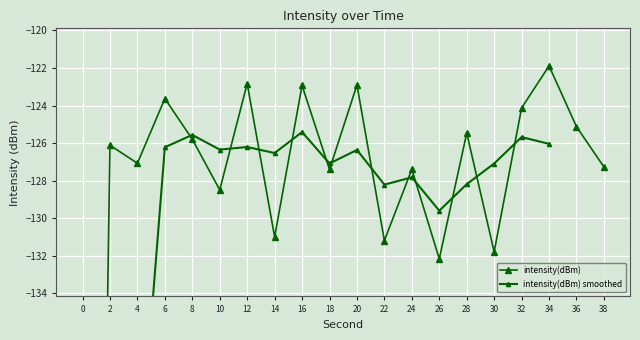

The value at 24 is -63.2. True or false?

False